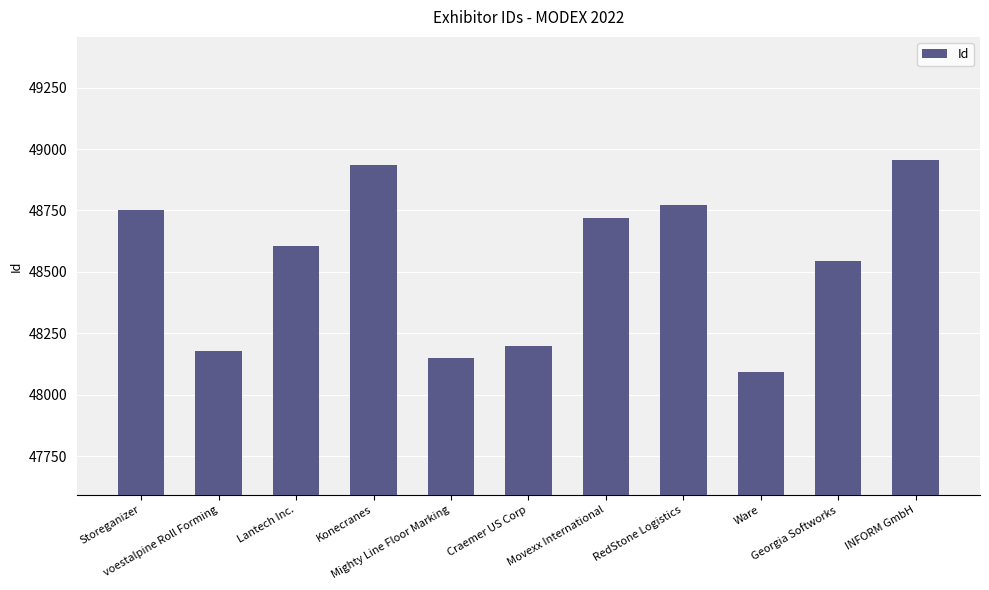

Reading left to right, what are all the values shown in this chart?

48752	48180	48607	48934	48151	48197	48720	48774	48094	48544	48956